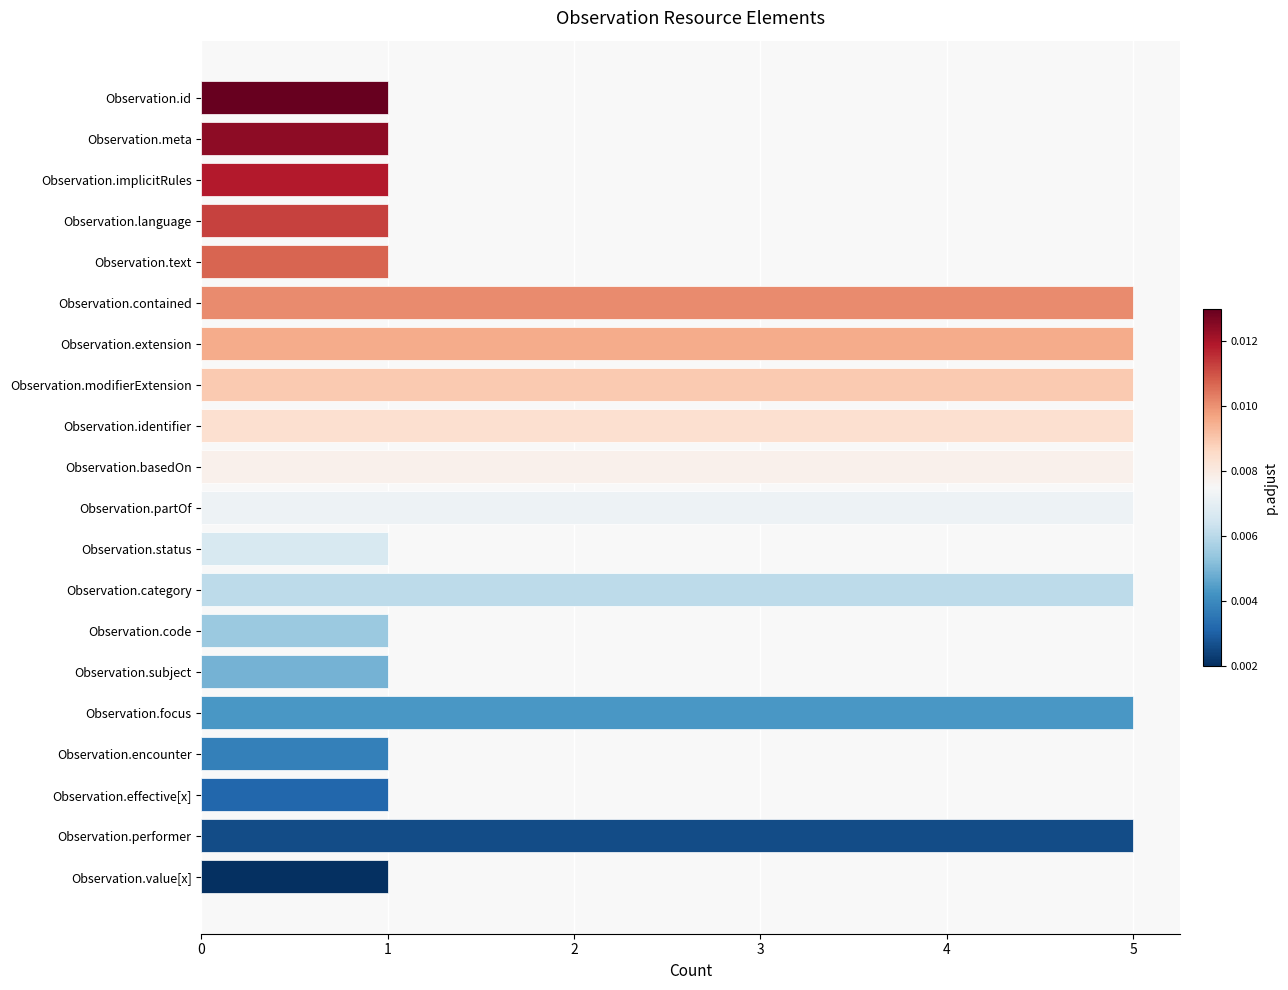

Is it true that the value at Observation.id is 1?

True